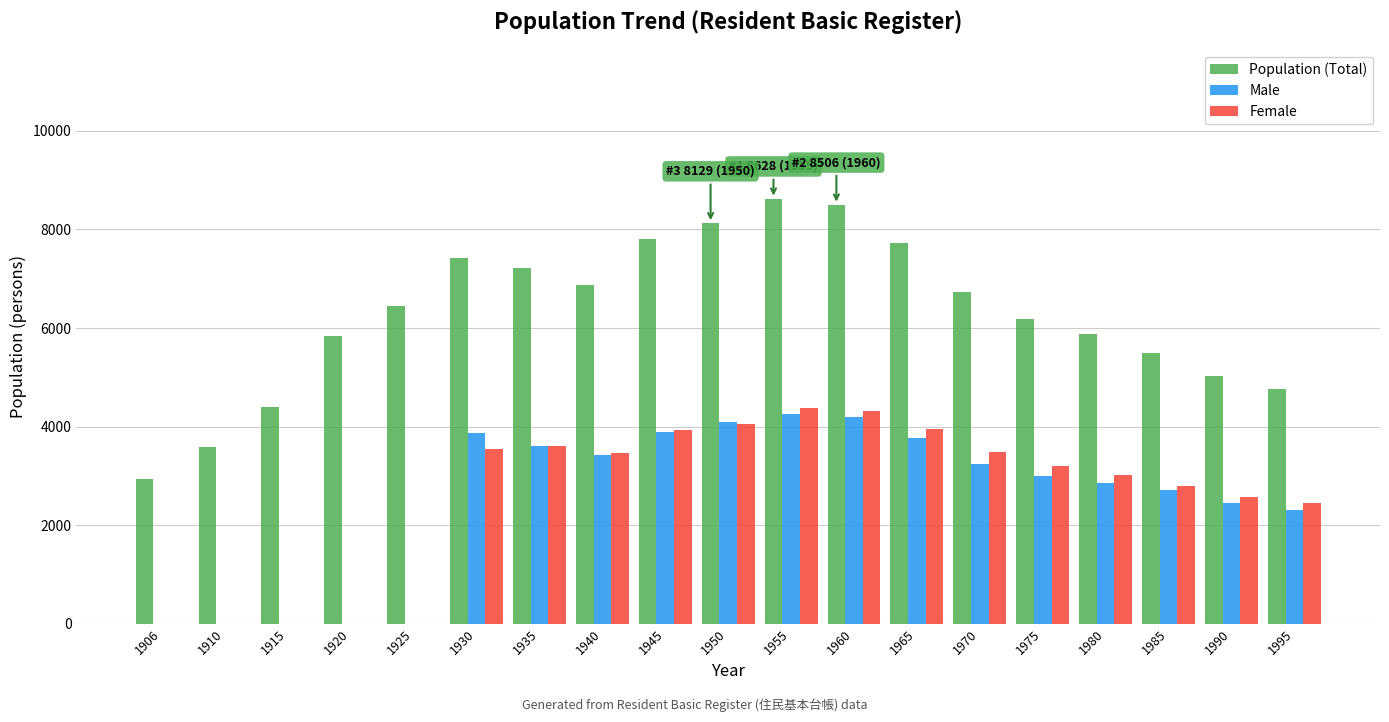

What is the average value of the Female series?

2566